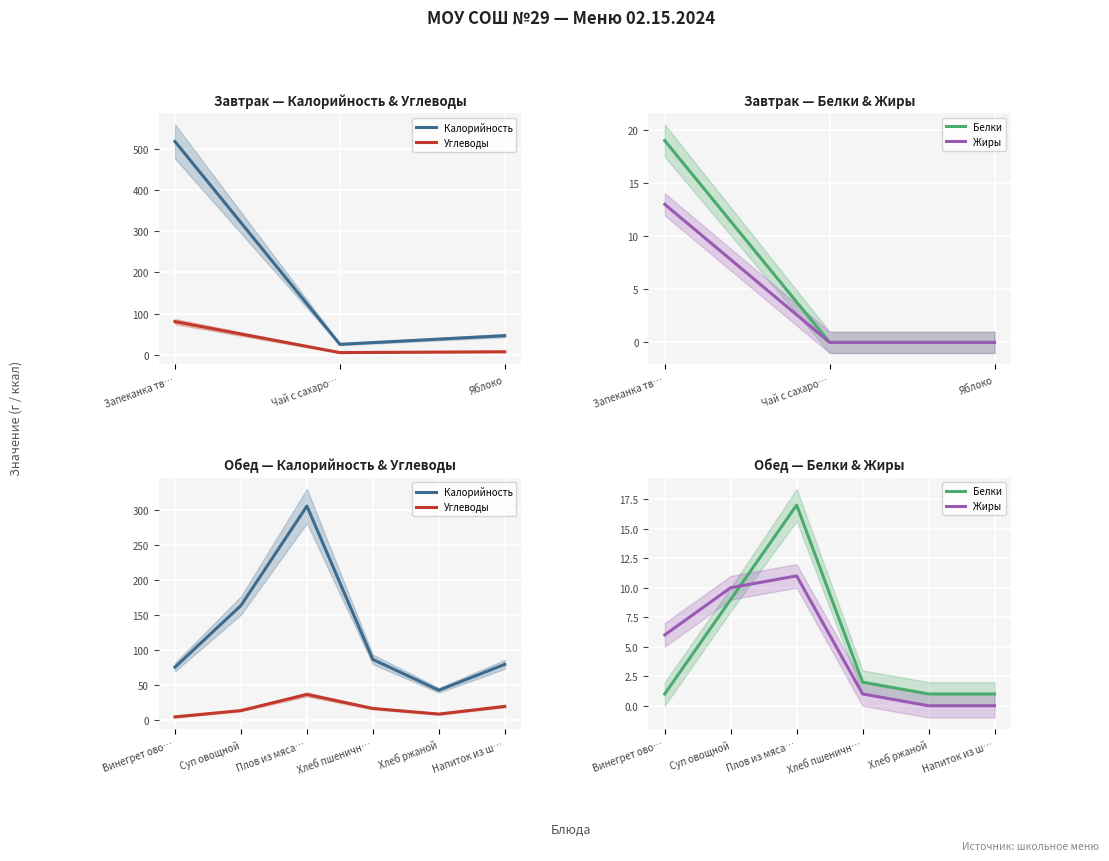

Where is Белки nearest to the value 9?

Суп овощной